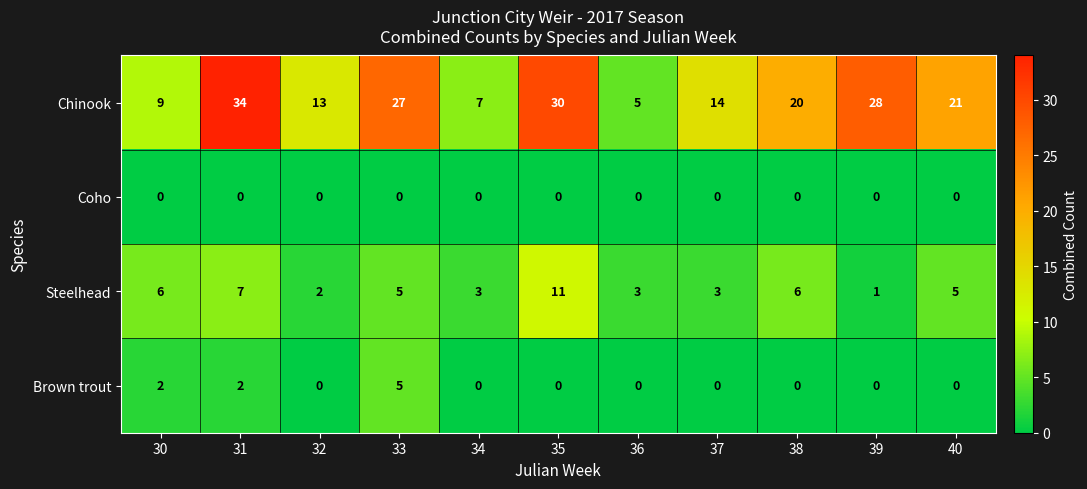

What is the spread (max minus min) of values at 40?

21